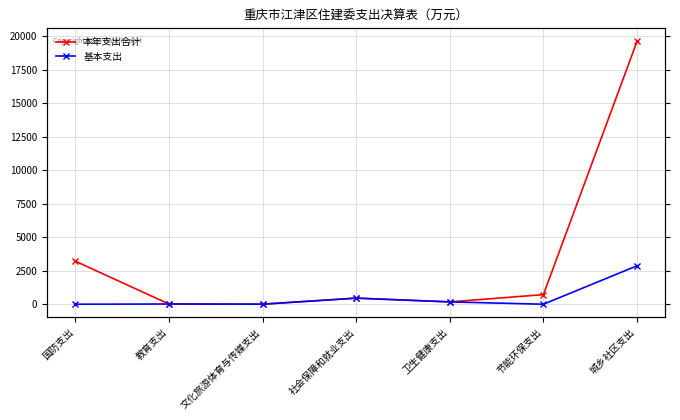

Reading right to left, list all the values displayed in this chart.

本年支出合计: 城乡社区支出=19602.8	节能环保支出=715.8	卫生健康支出=173.5	社会保障和就业支出=454.0	文化旅游体育与传媒支出=6.9	教育支出=15.7	国防支出=3208.4
基本支出: 城乡社区支出=2865.6	节能环保支出=0.0	卫生健康支出=173.5	社会保障和就业支出=453.4	文化旅游体育与传媒支出=0.0	教育支出=15.7	国防支出=0.0